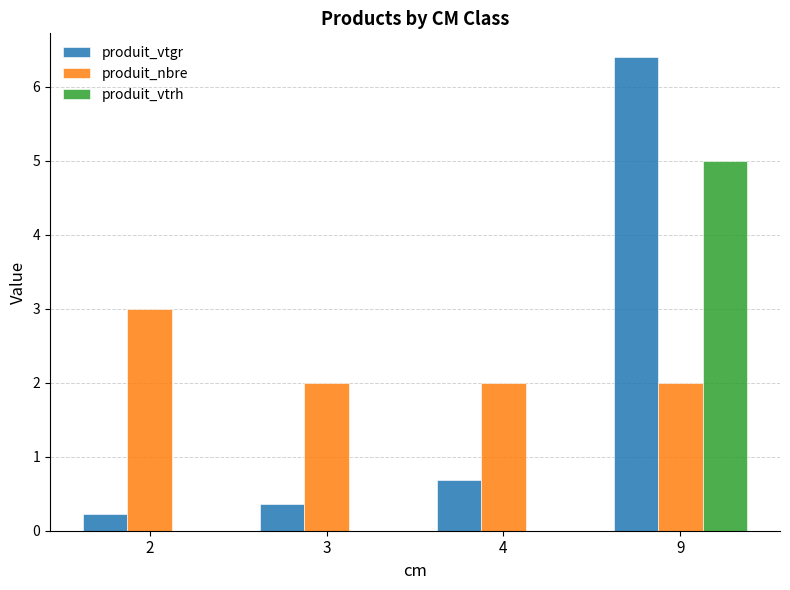

The value of produit_vtgr at 2 is 0.2. True or false?

True